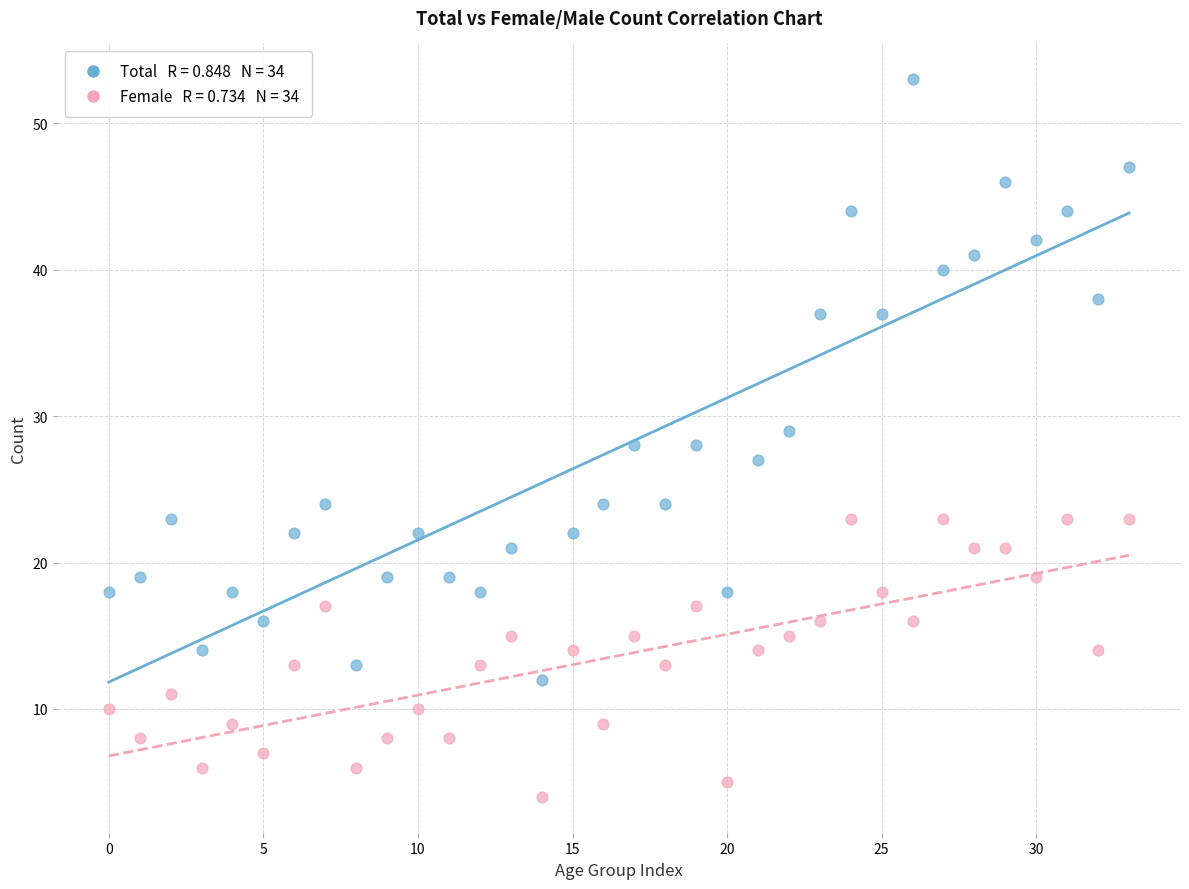

Across all data points, what is the range of Y values (max minus min)?

49